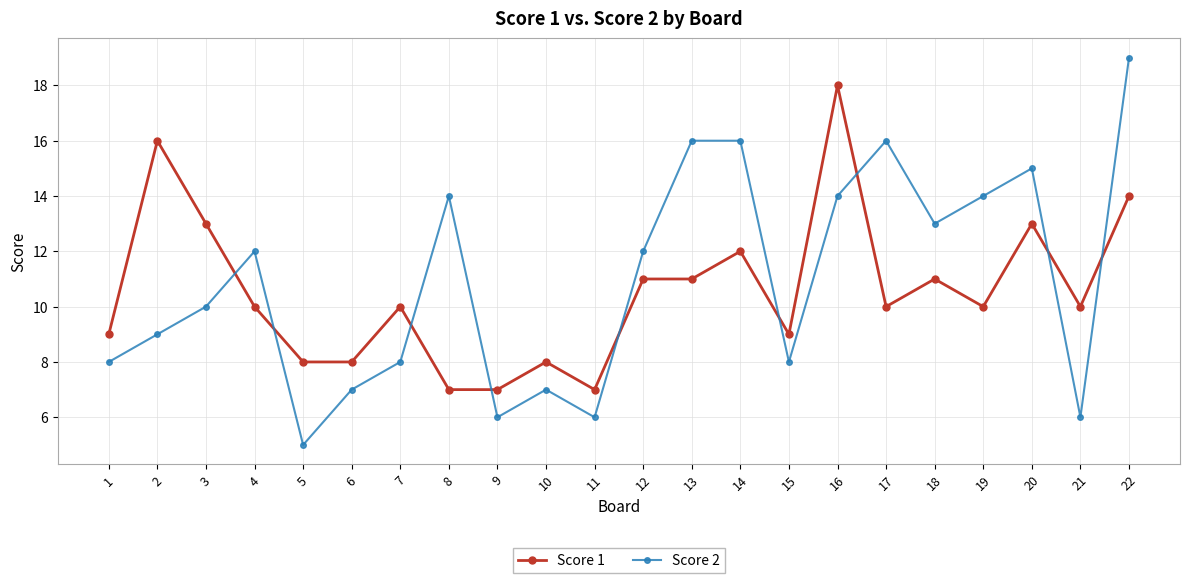

How many intersections are there between Score 1 and Score 2?

9